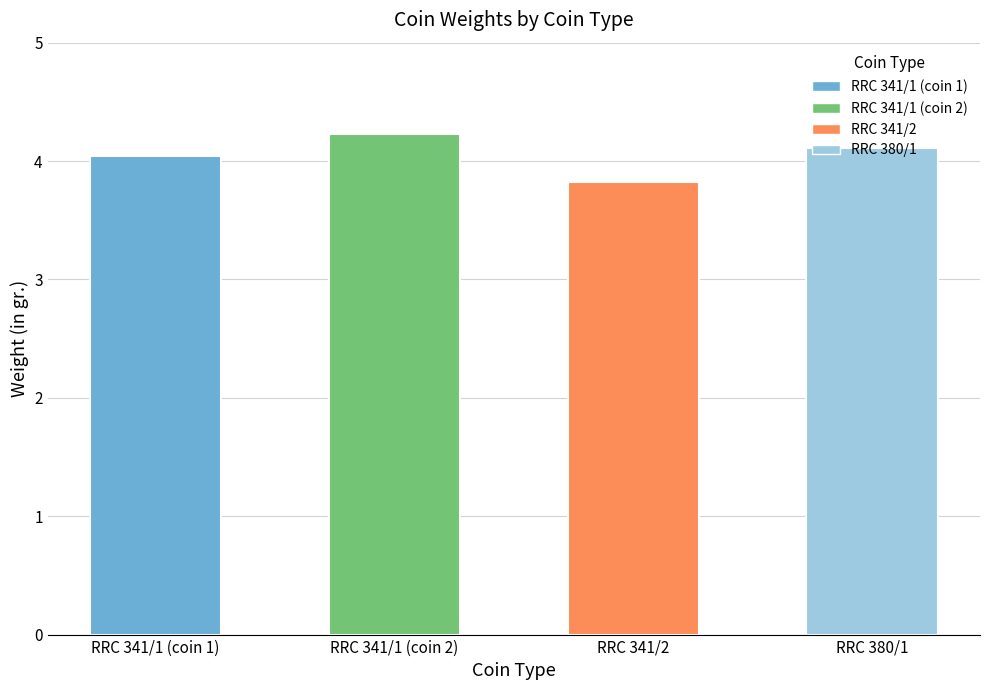

Rank the categories by value from highest to lowest.

RRC 341/1 (coin 2), RRC 380/1, RRC 341/1 (coin 1), RRC 341/2